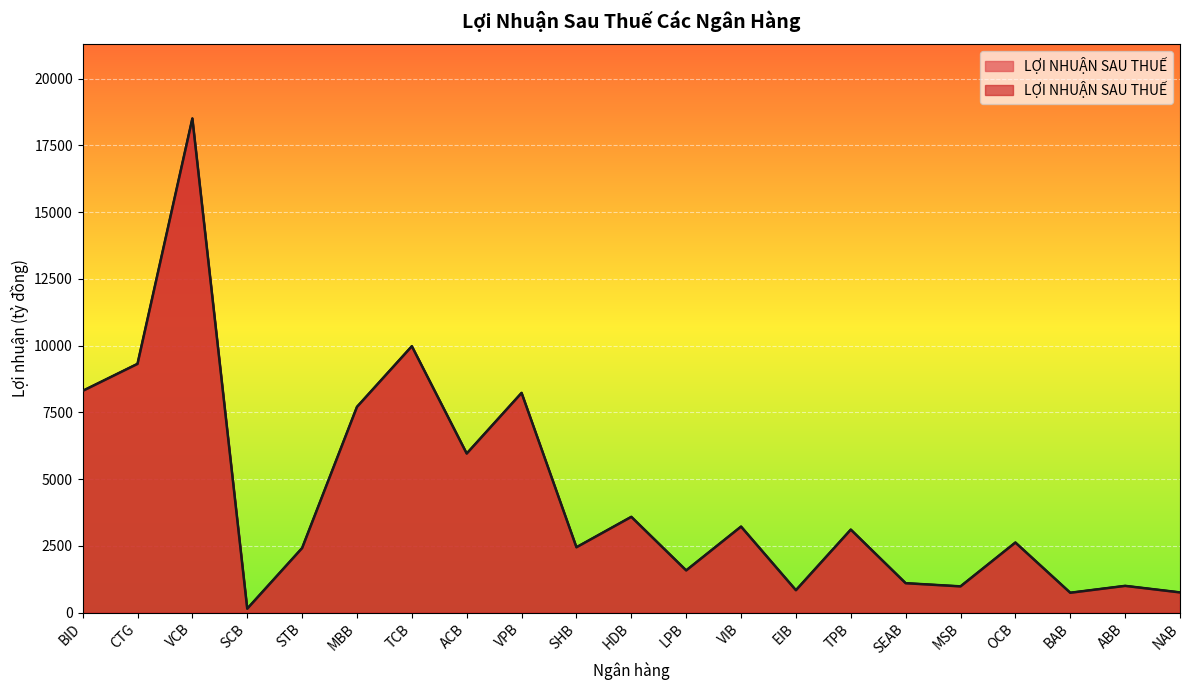

True or false: the data shows 1313 at BAB.

False